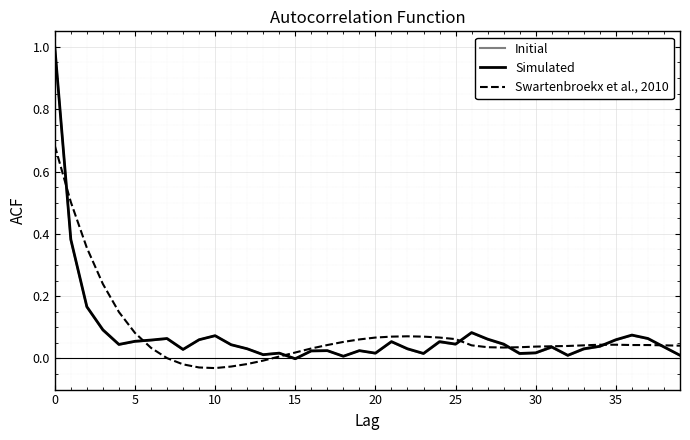

What is the label of the 22nd point from the right?

18